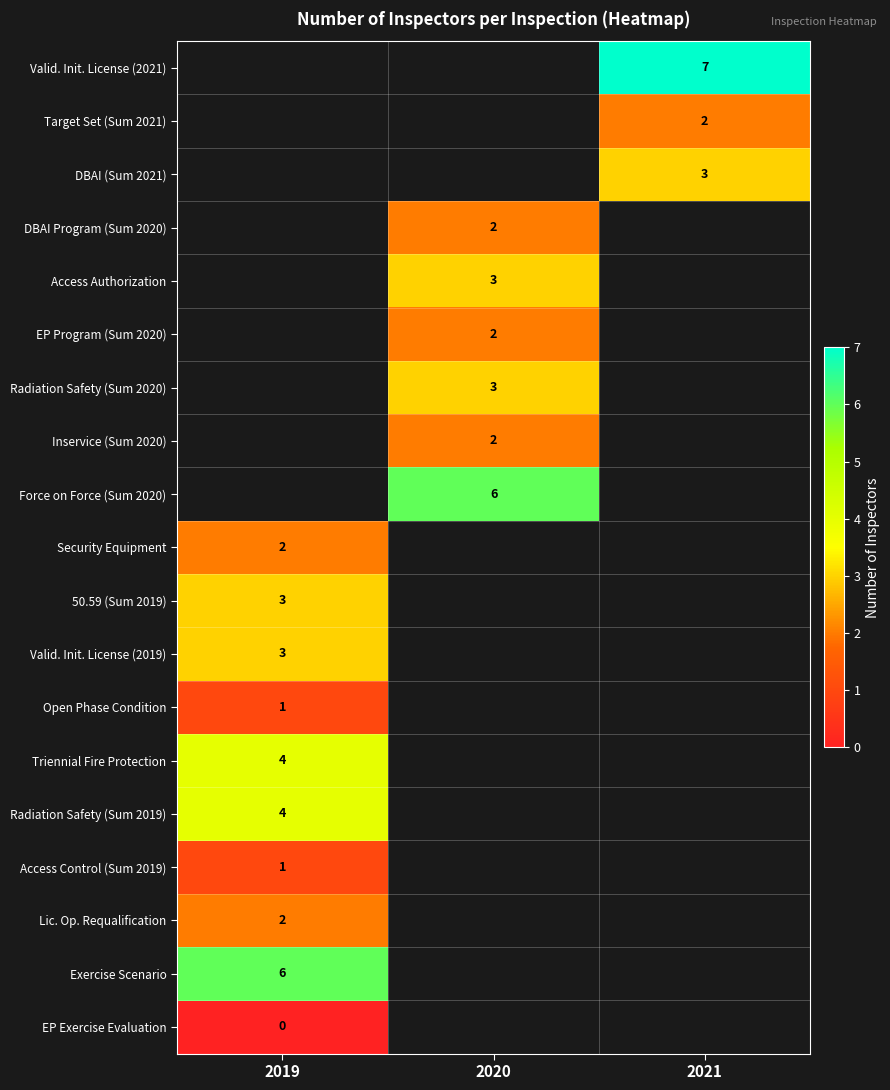

The Radiation Safety (Sum 2019) series shows 4 at 2019. True or false?

True